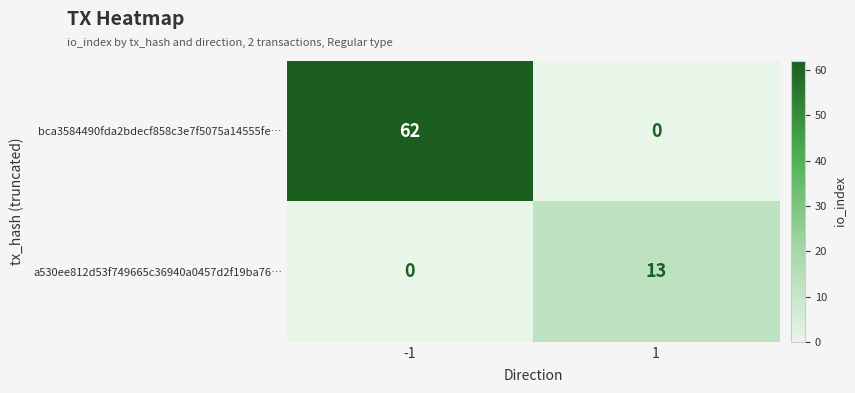

List the labels in order of a530ee812d53f749665c36940a0457d2f19ba76… value, largest first.

1, -1